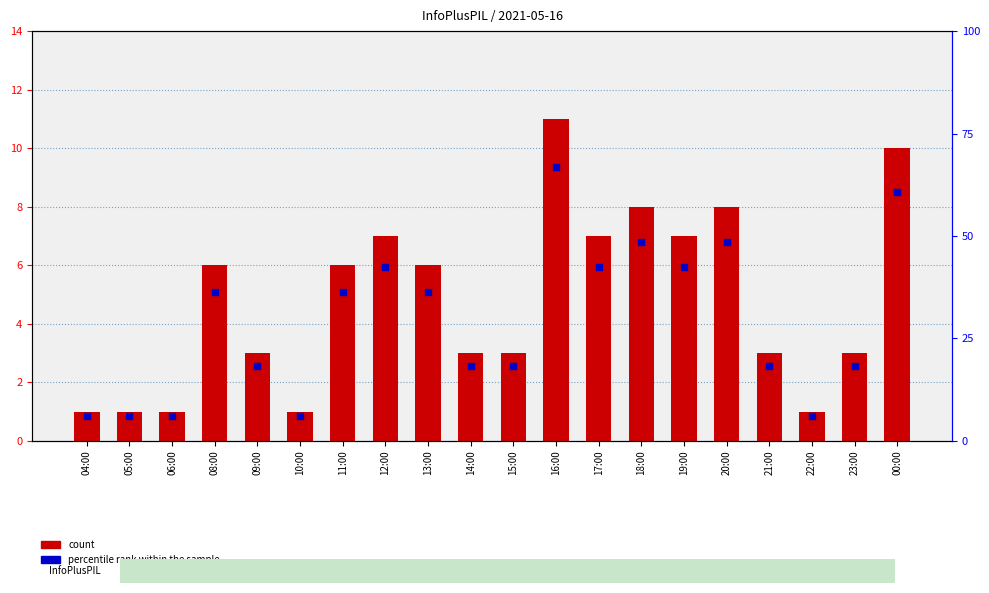

Which series has the widest spread of Y values?

count